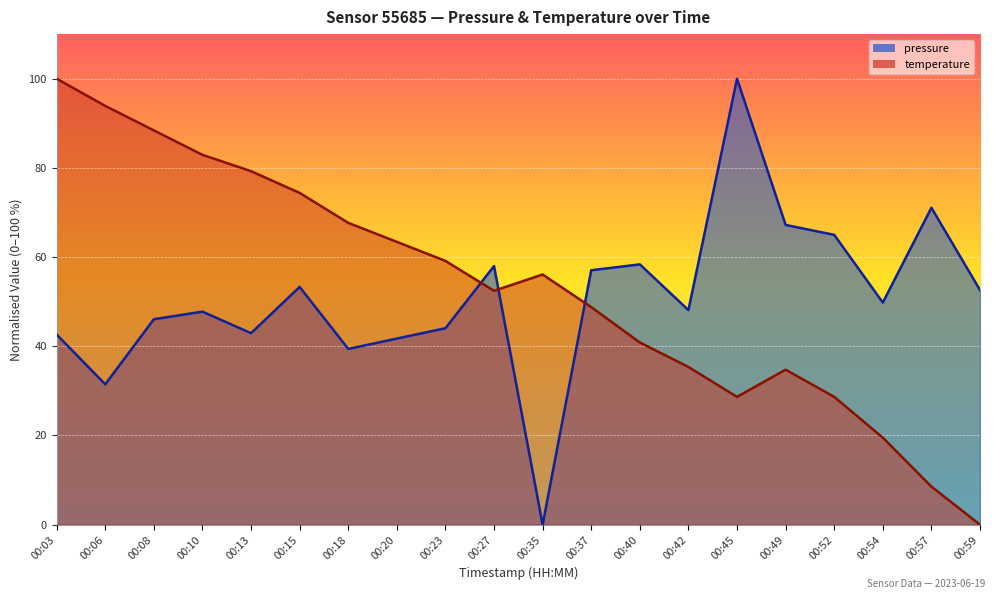

At which label does temperature first exceed 56?

00:03